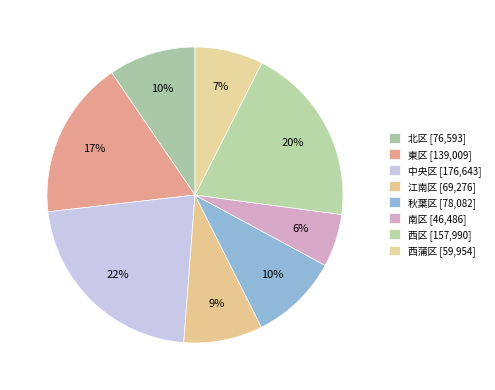

How many segments does this pie chart have?

8